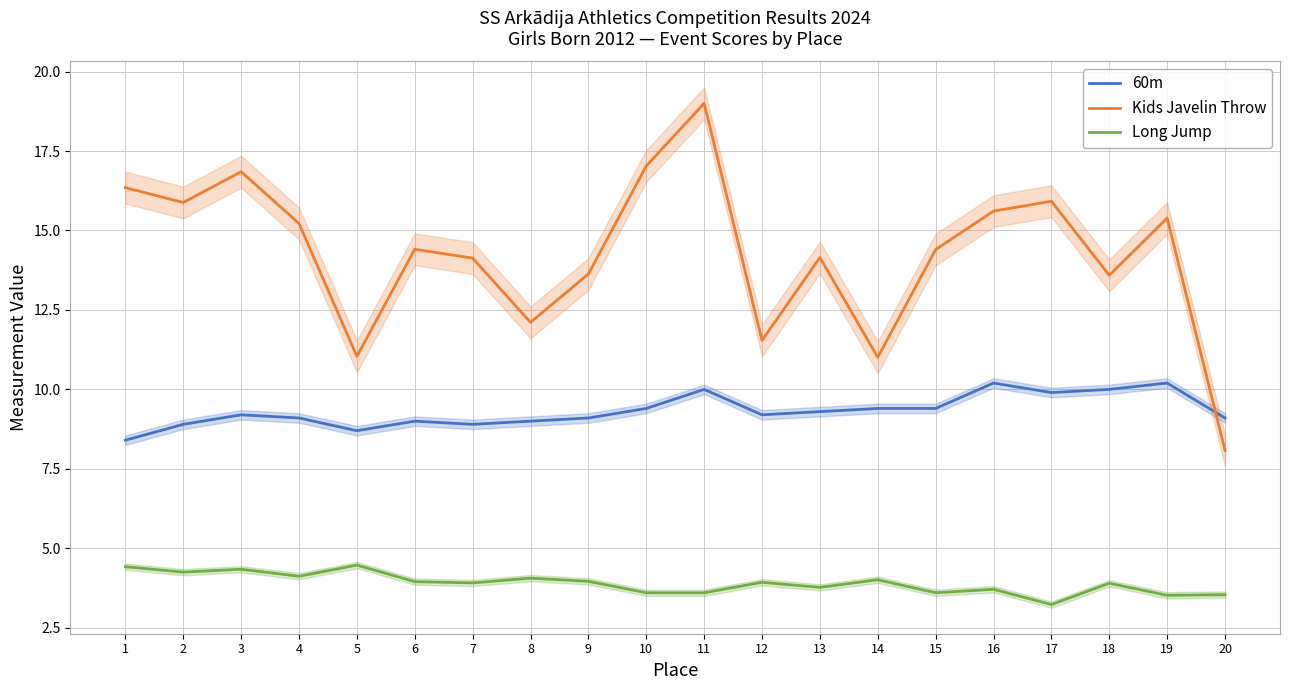

At which label does Kids Javelin Throw reach its minimum?

20